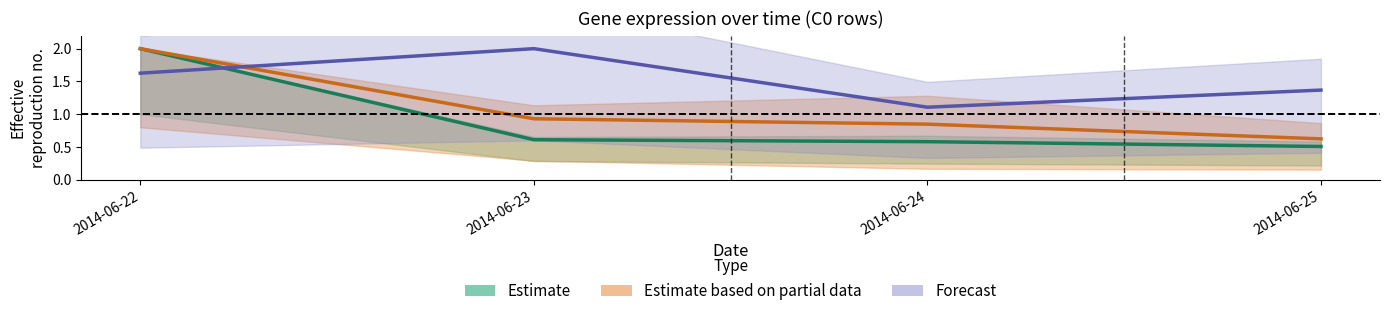

List the series in order of their peak value, highest first.

Estimate, Estimate based on partial data, Forecast